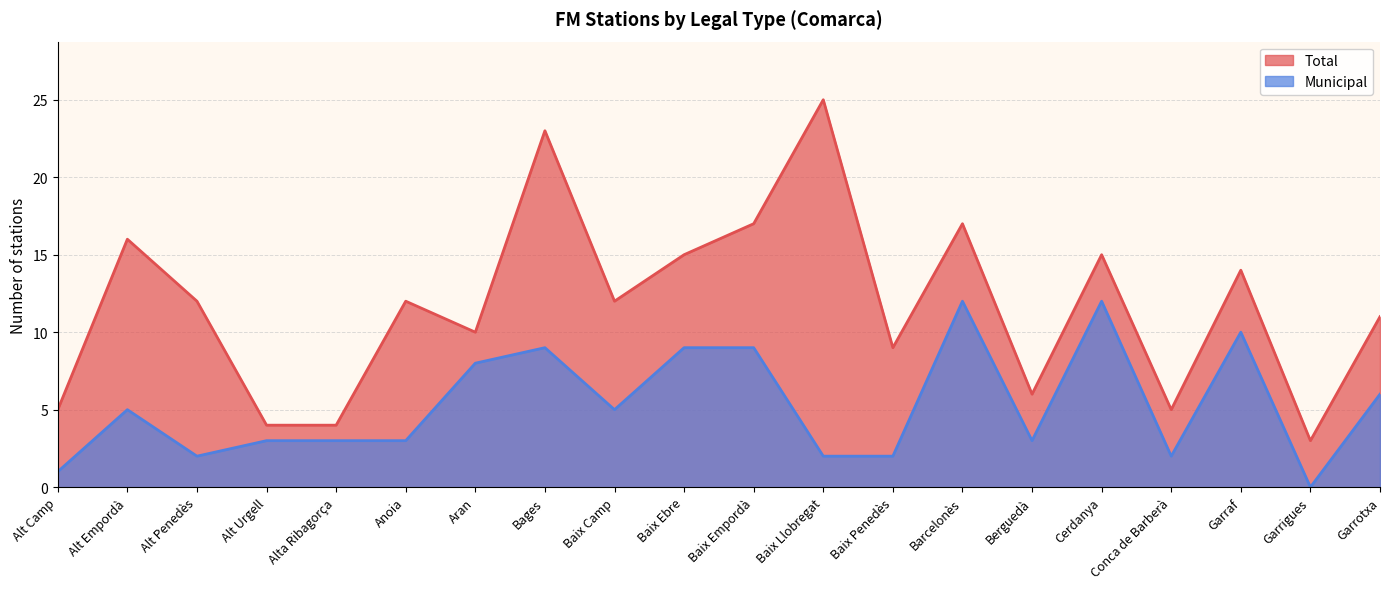

How many data points in Total are above 12?

8